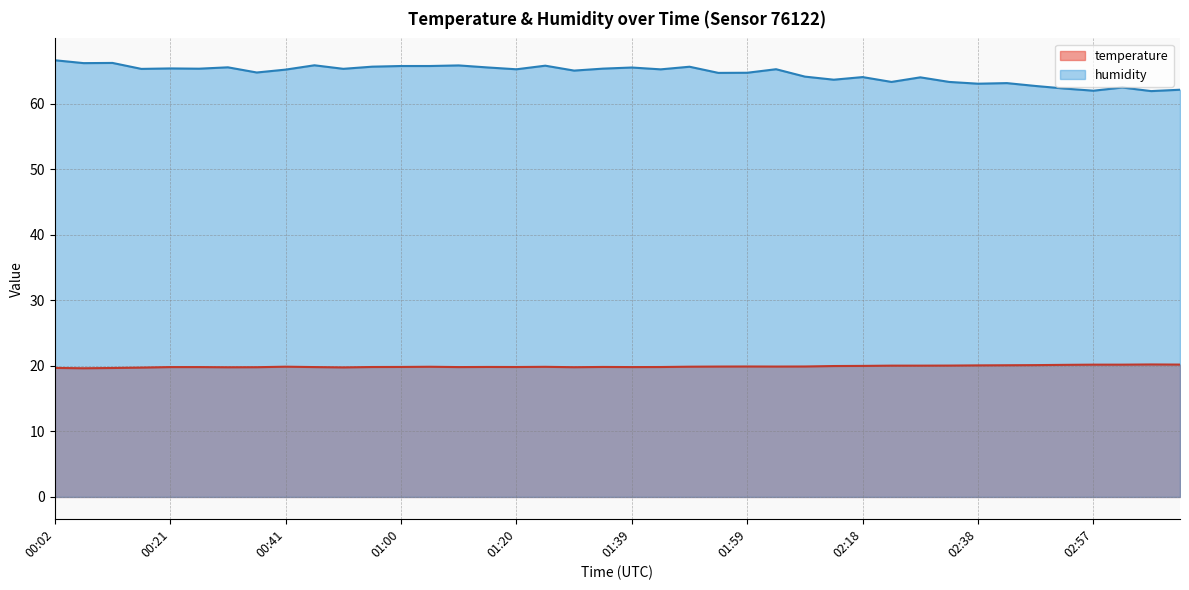

Which series has the largest range (max minus min)?

humidity